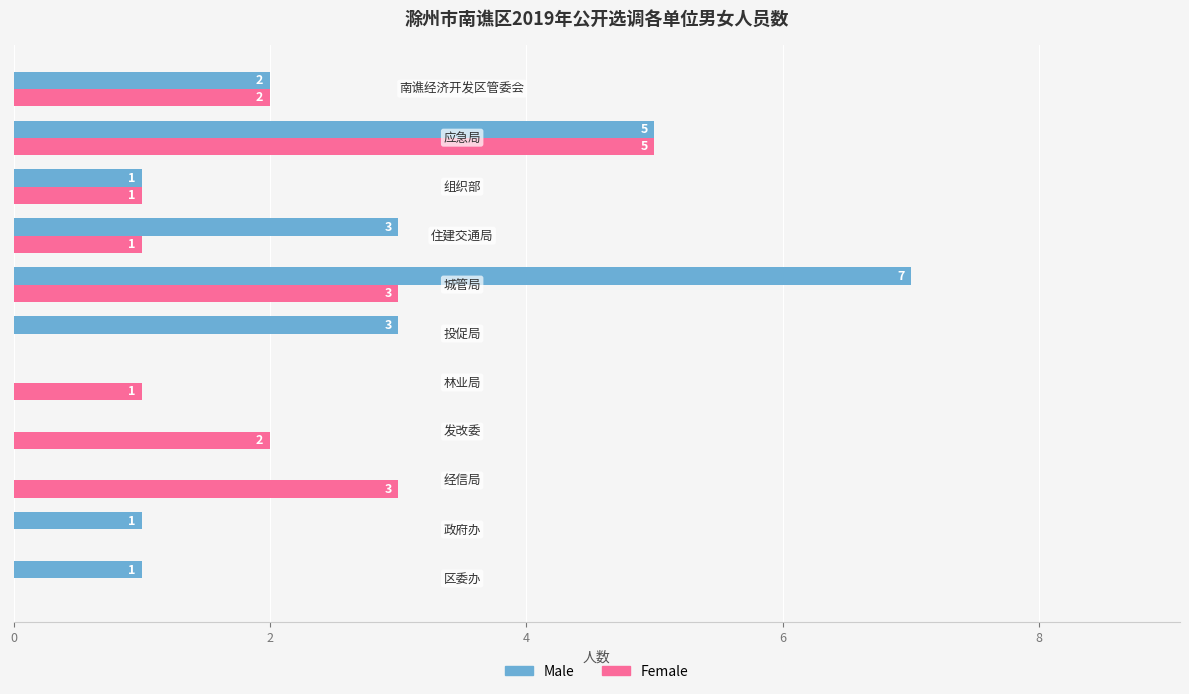

How many Male values are between 0 and 3?

9